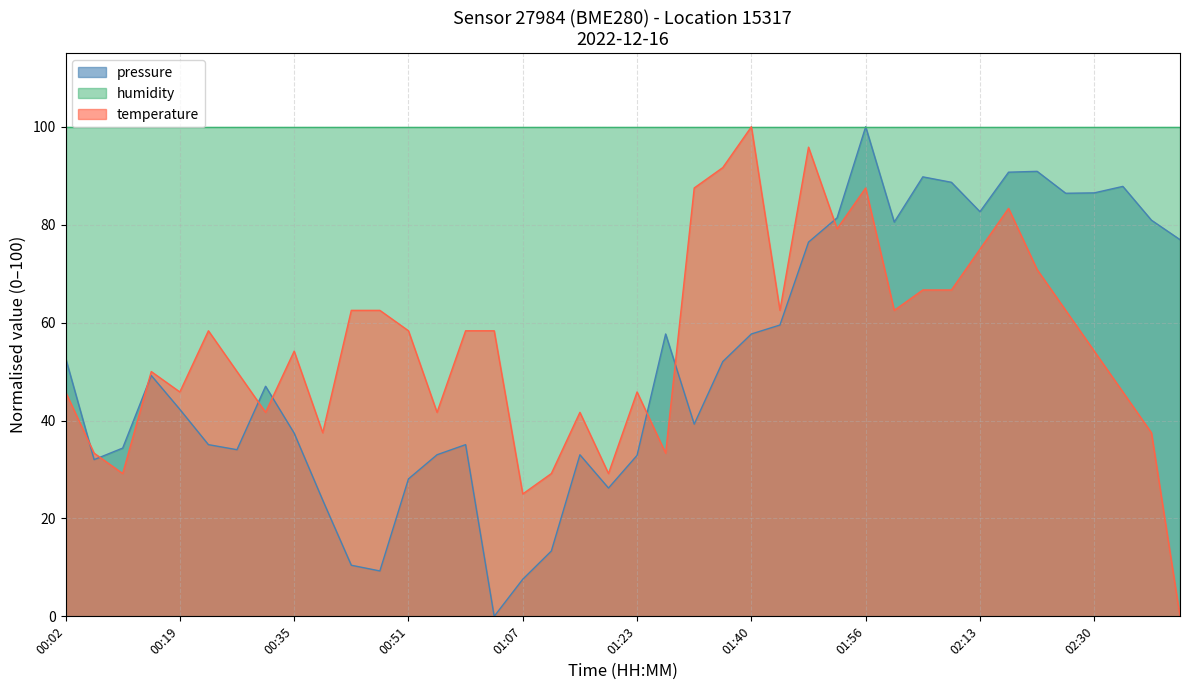

At which category is the sum across all series the highest?

01:56